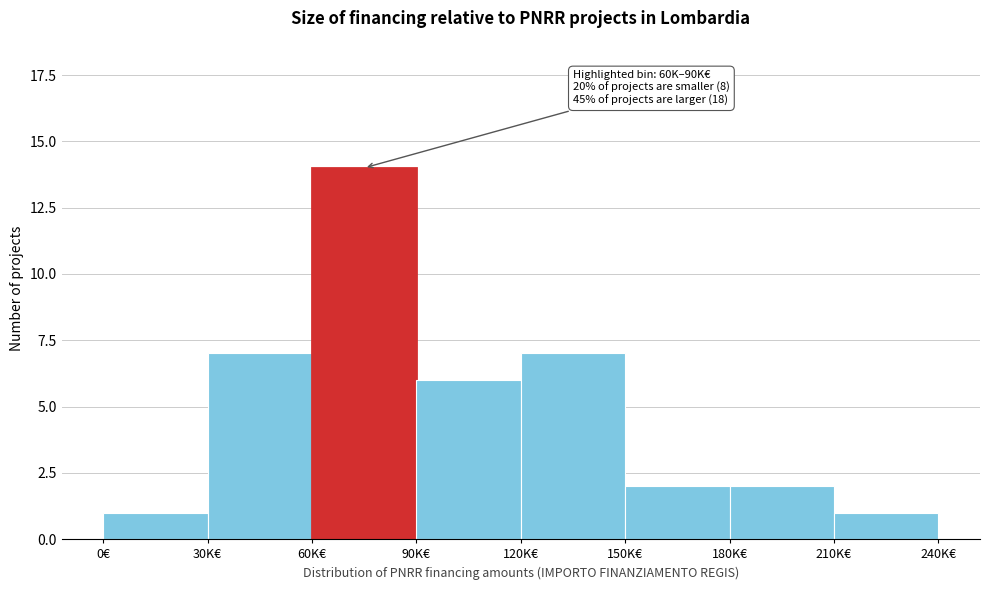

Reading left to right, transcribe all the data shown in this chart.

0€=1	30K€=7	60K€=14	90K€=6	120K€=7	150K€=2	180K€=2	210K€=1